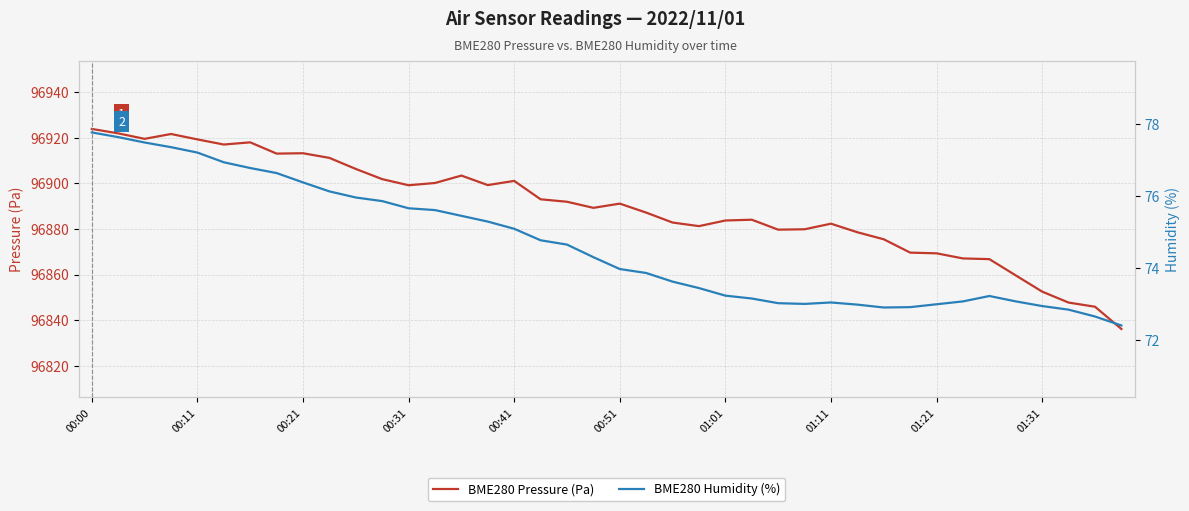

Is it true that BME280 Humidity (%) equals 48.1 at 31?

False